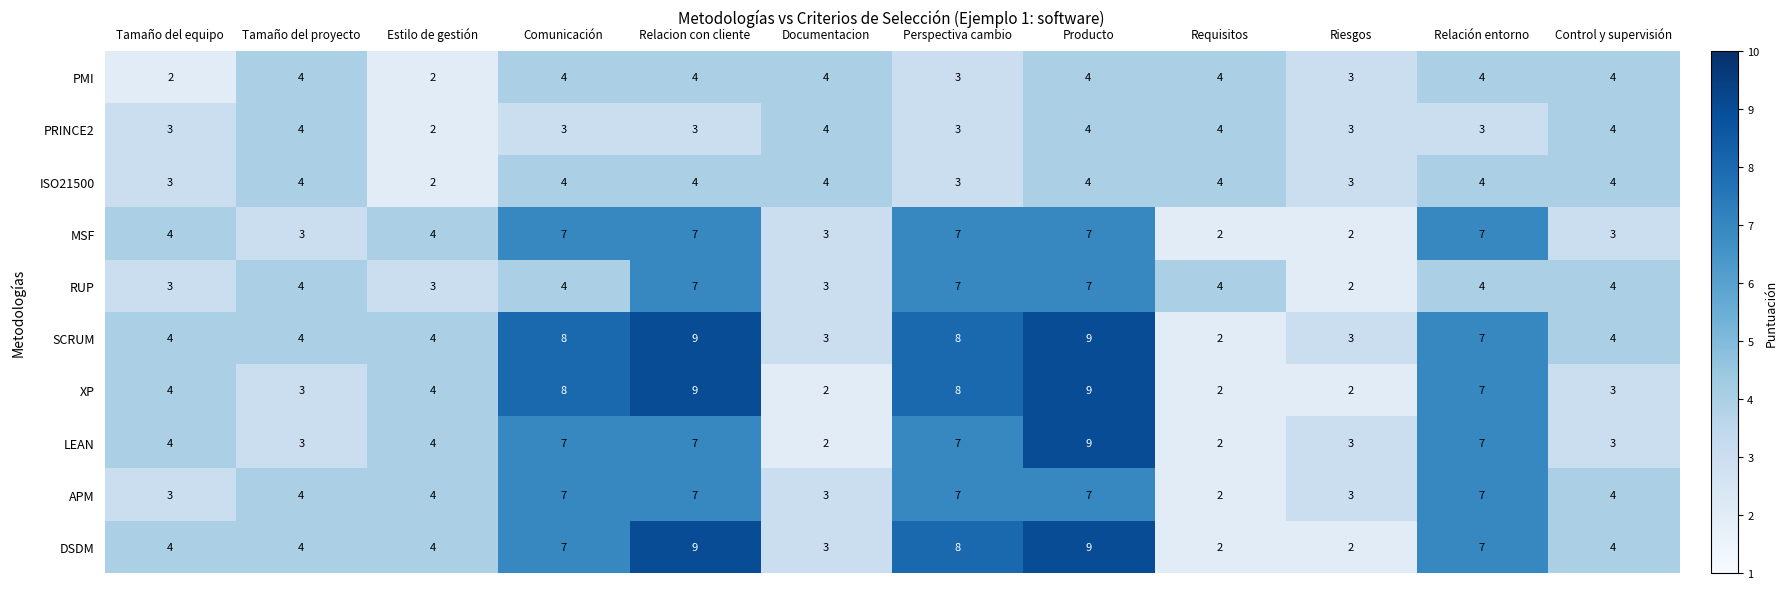

What is the sum of the SCRUM values at Producto and Relacion con cliente?

18